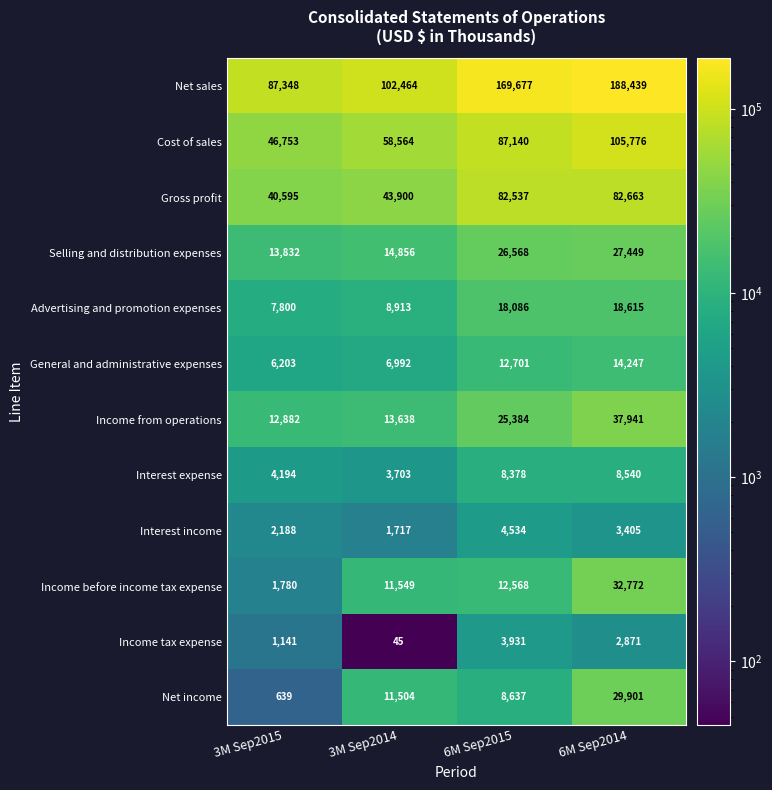

The value of General and administrative expenses at 3M Sep2015 is 3188. True or false?

False